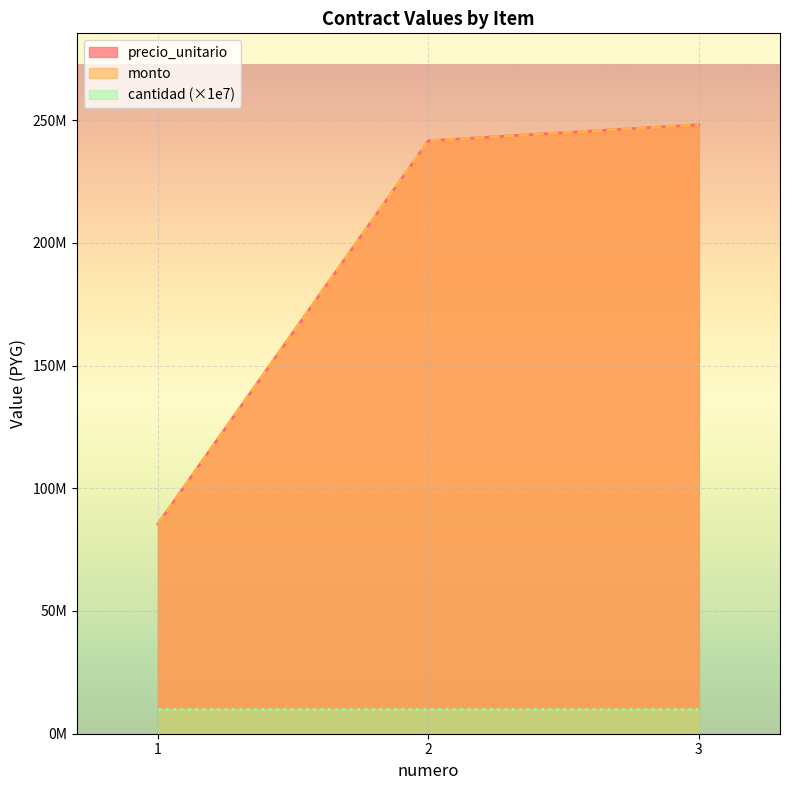

Which category has the highest value across all series?

3